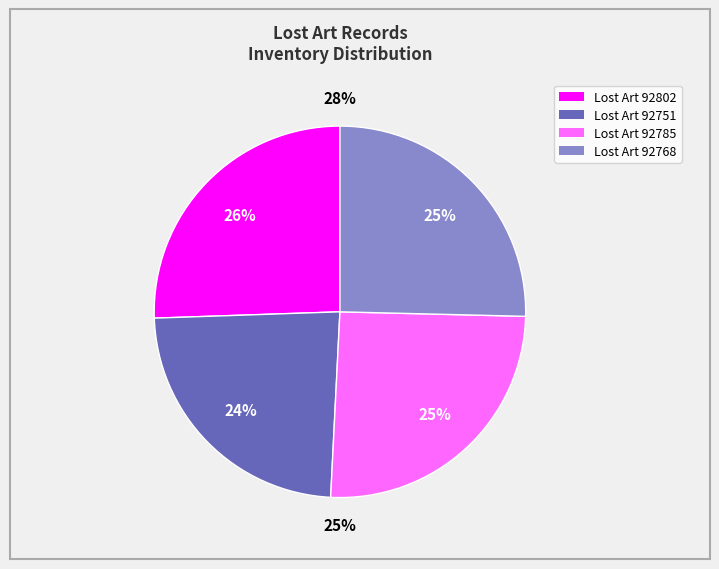

Does any single category account for the majority?

No